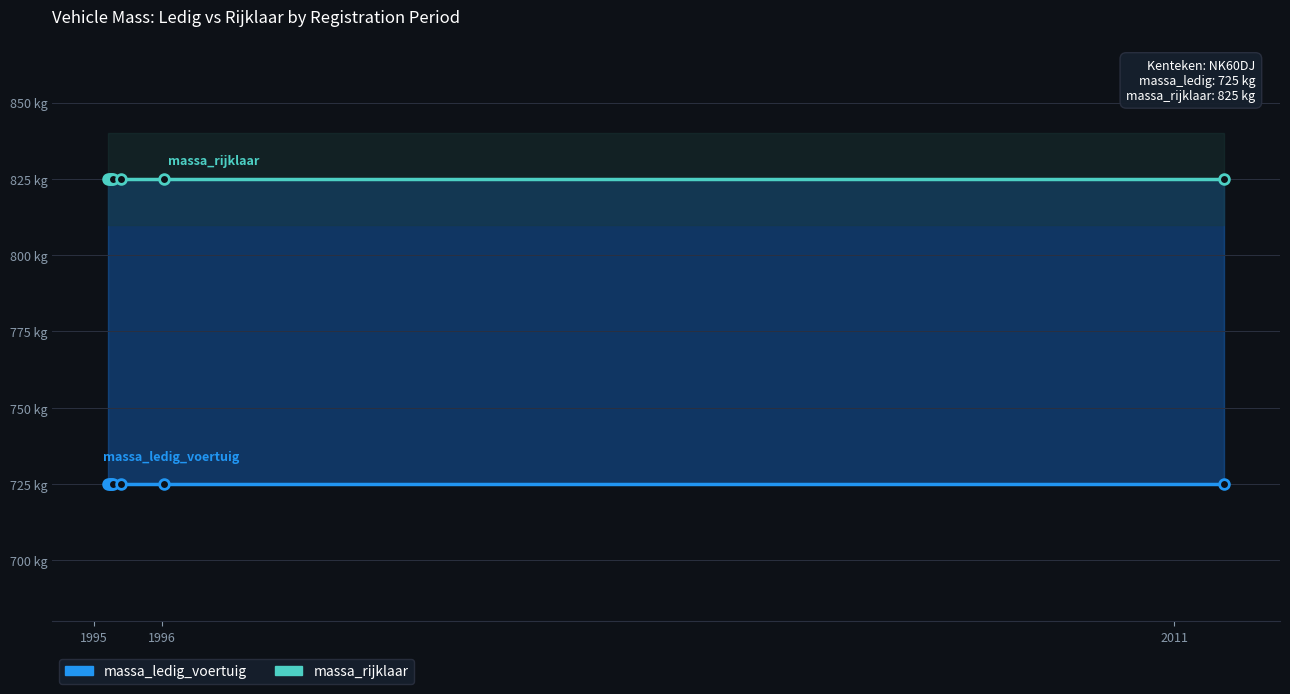

Which series has the largest total across all categories?

massa_rijklaar